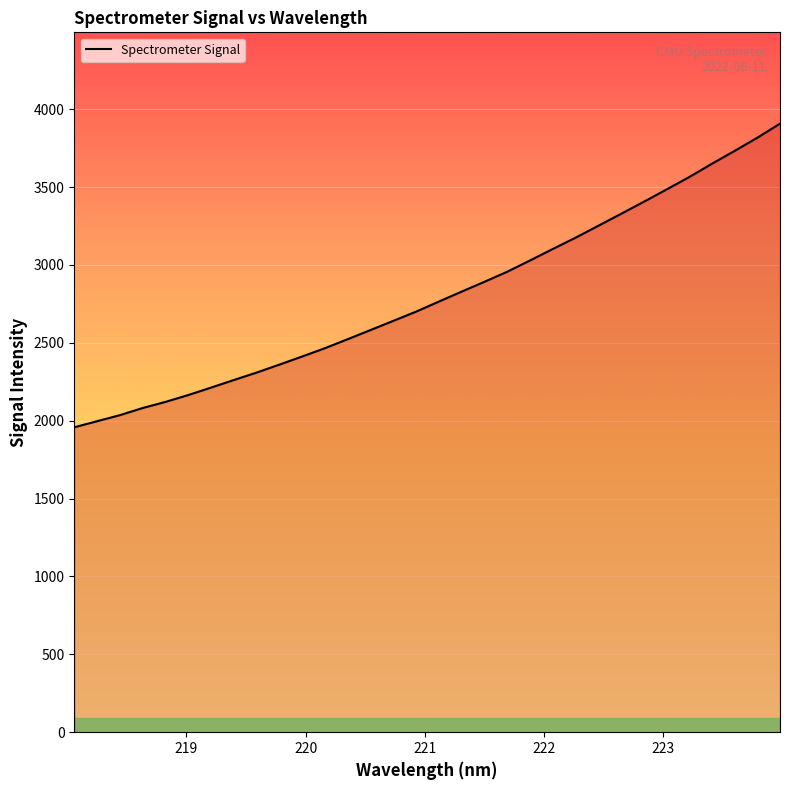

What is the greatest value displayed?

3907.5